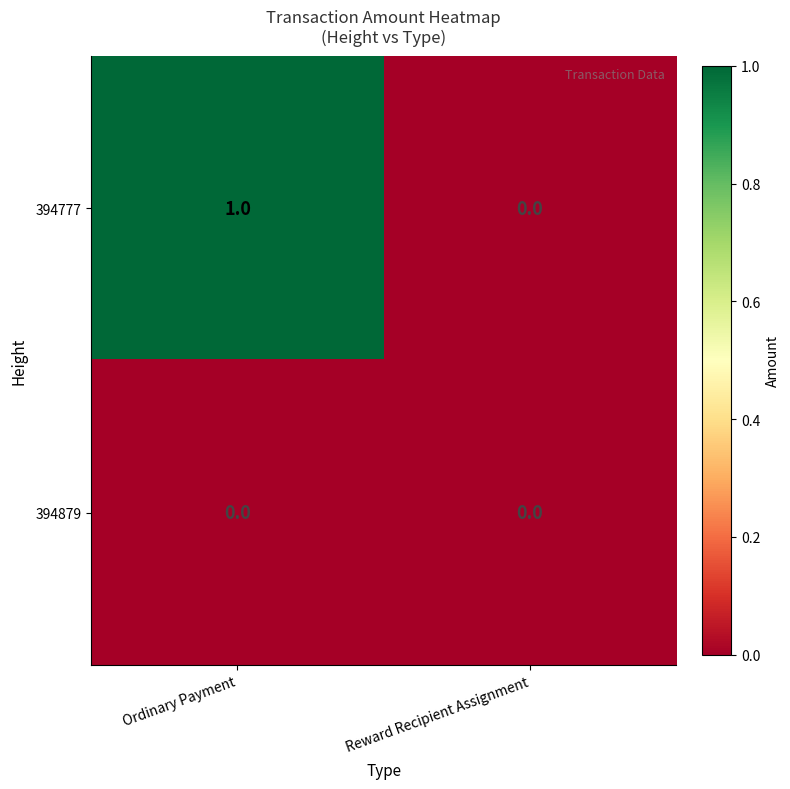

Is it true that 394879 equals 0 at Ordinary Payment?

True